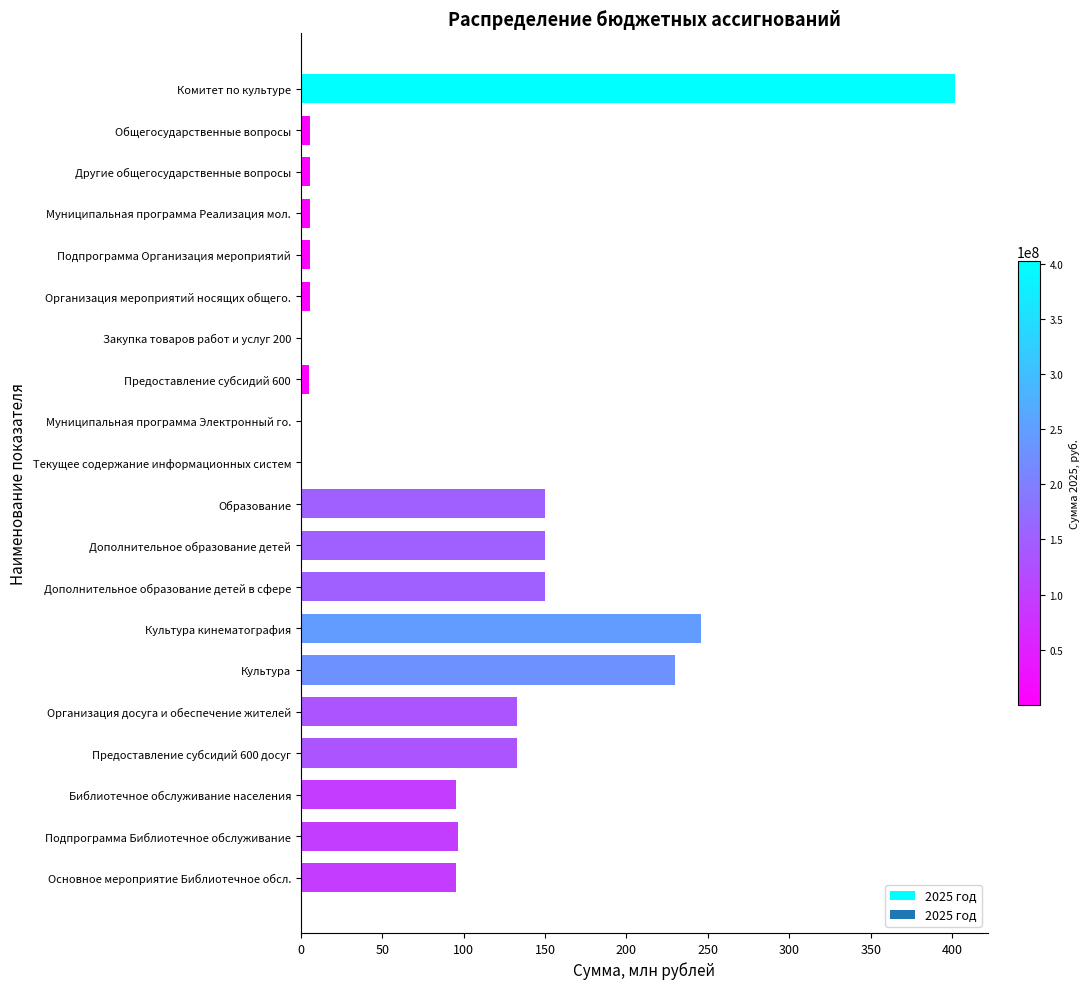

True or false: the data shows 175.2 at Предоставление субсидий 600 досуг.

False